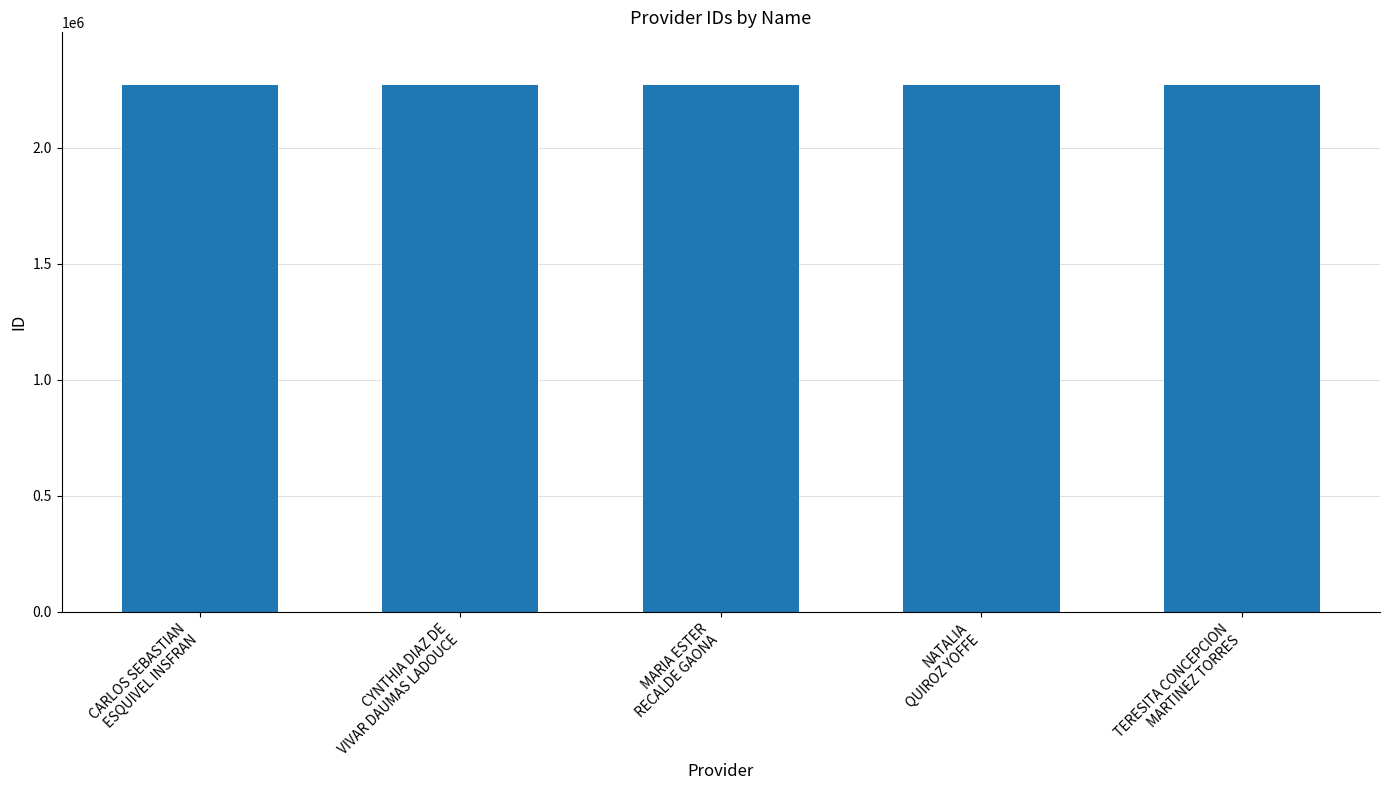

What is the sum of all values?

11354290